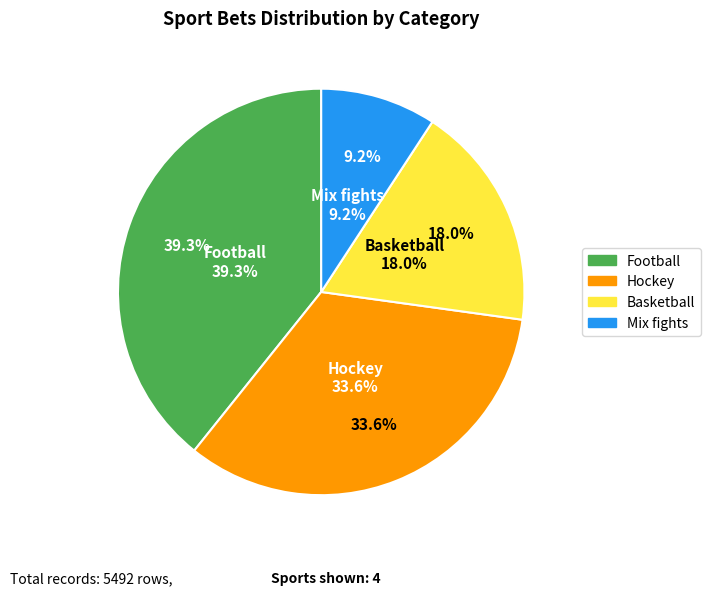

To the nearest percent, what is the average slice percentage?

25%